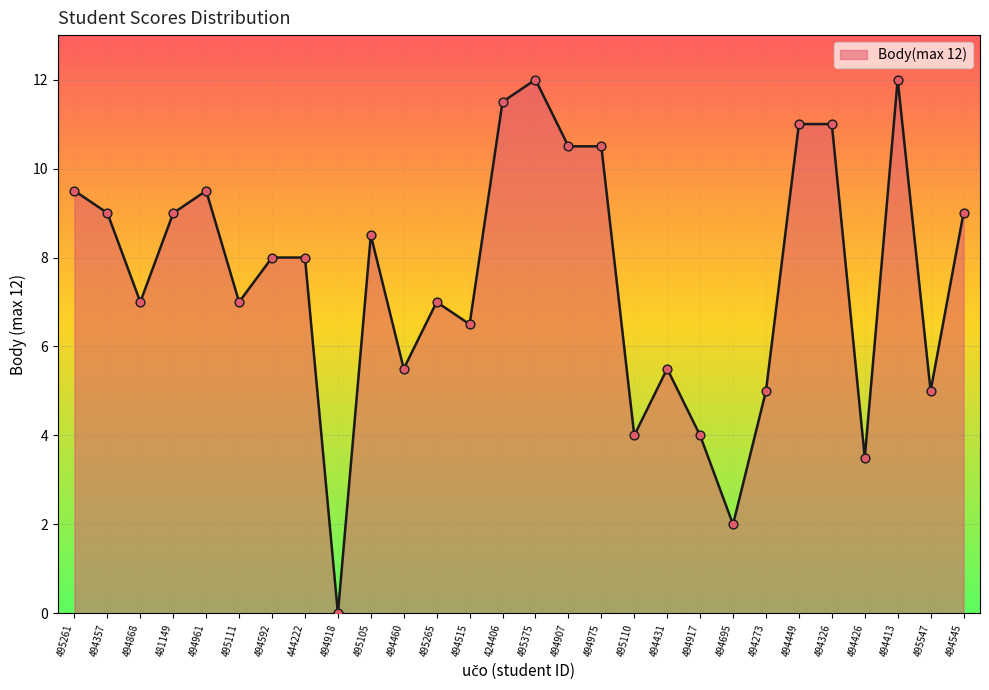

What is the ratio of the value at 495110 to the value at 444222?

0.5